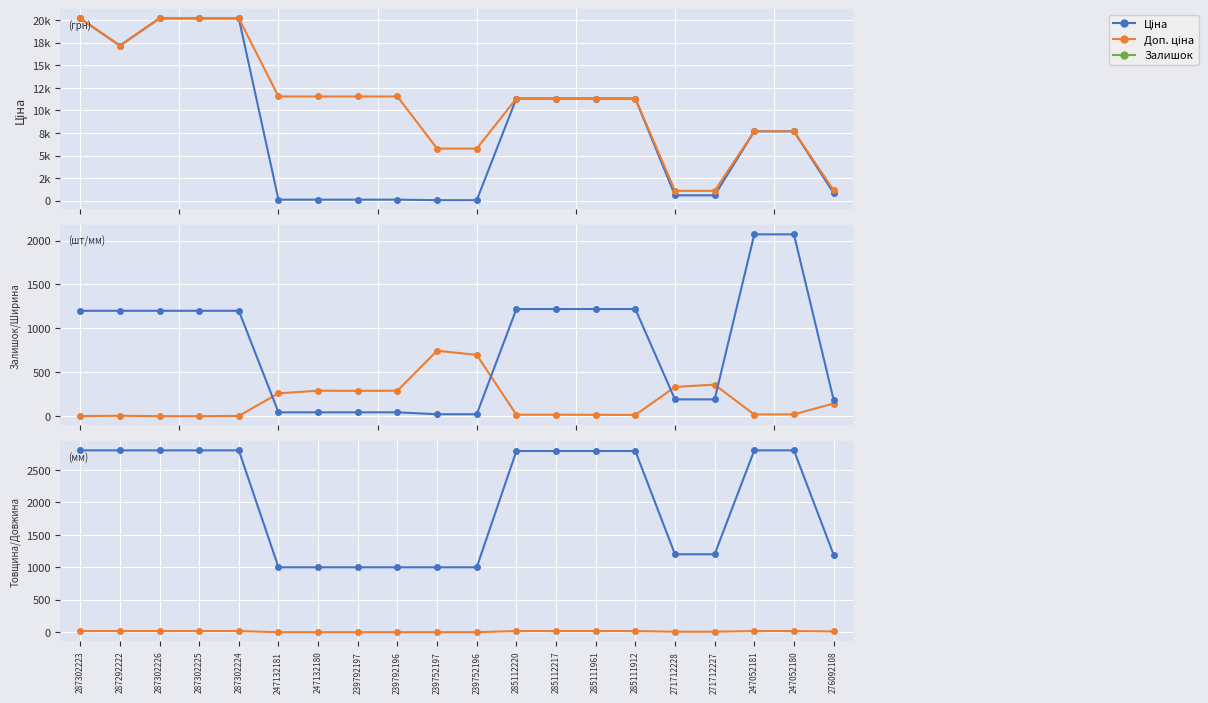

What is the label of the 20th point from the right?

287302223